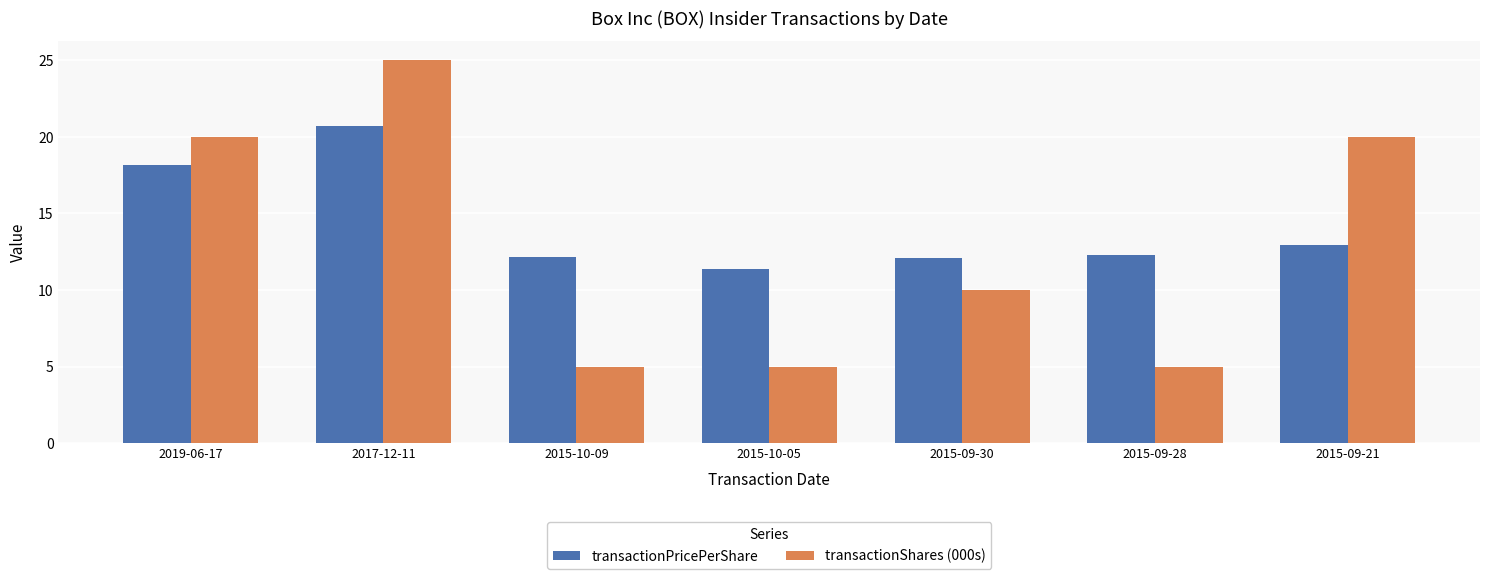

What are all the series names shown in the legend?

transactionPricePerShare, transactionShares (000s)